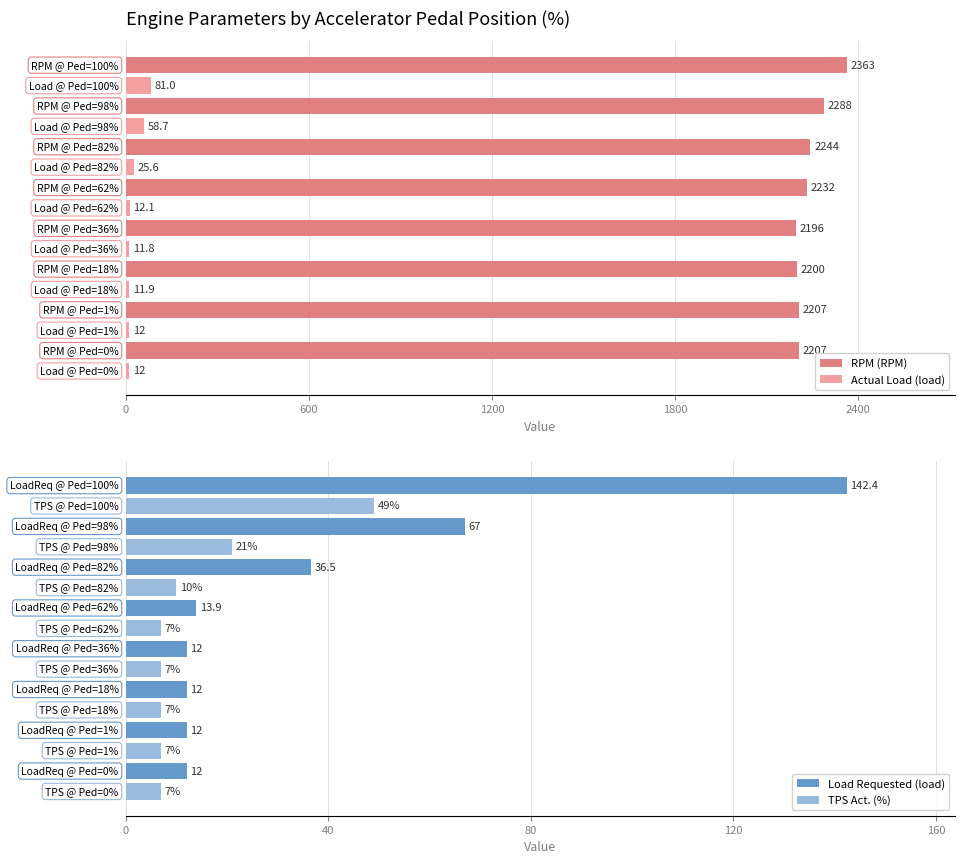

What is the difference between the maximum and minimum values in the TPS Act. (%) series?

42.0